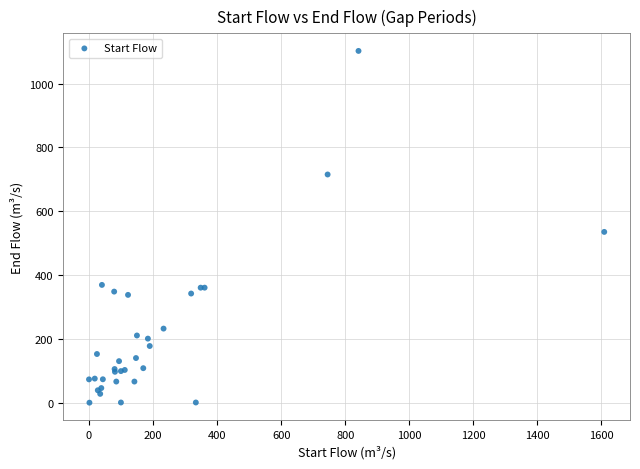

What Y value in the scatter plot is closest to 551?

535.6